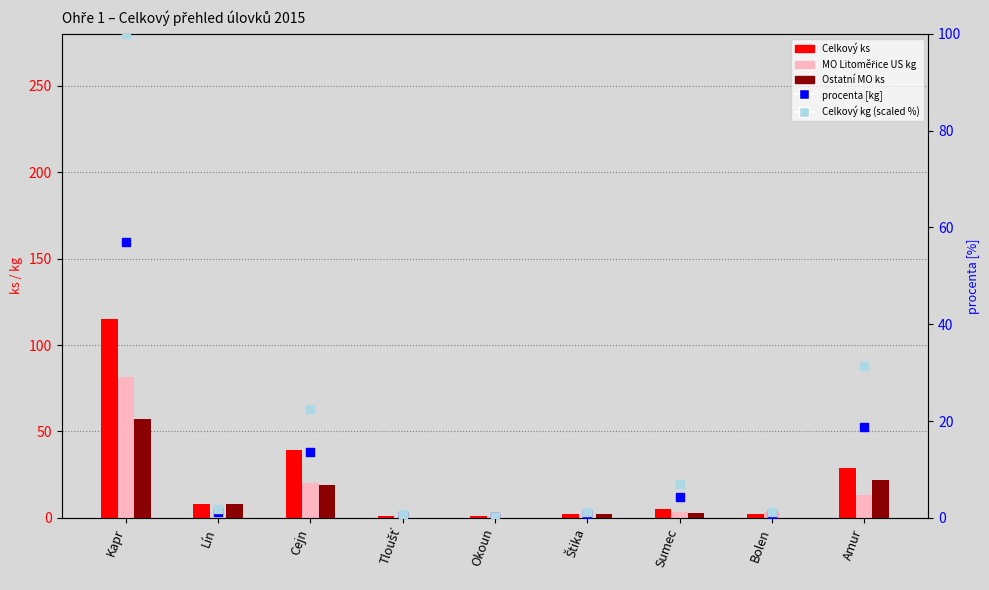

At which category is the sum across all series the highest?

Kapr